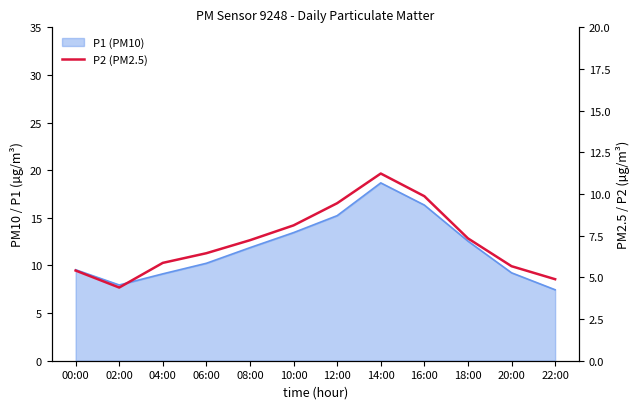

Which label corresponds to the largest value in the chart?

14:00